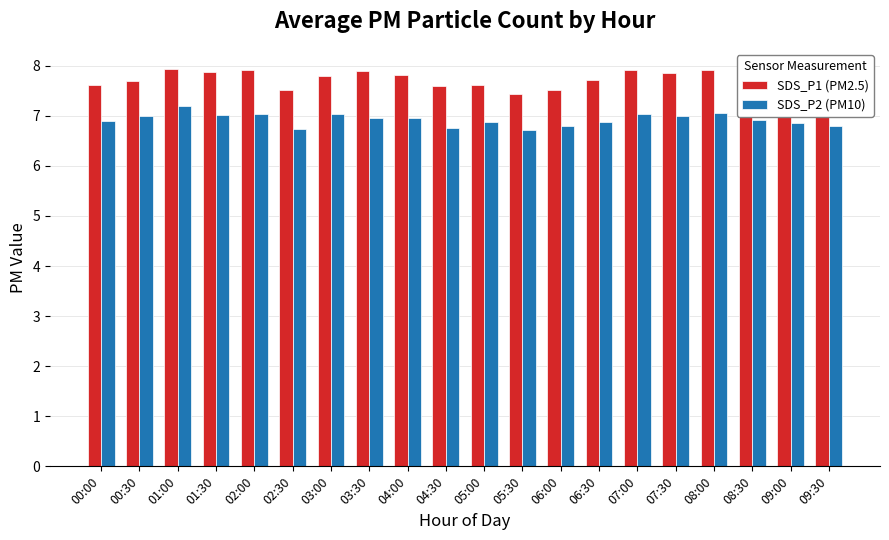

True or false: SDS_P2 (PM10) has a value of 6.8 at 09:00.

True